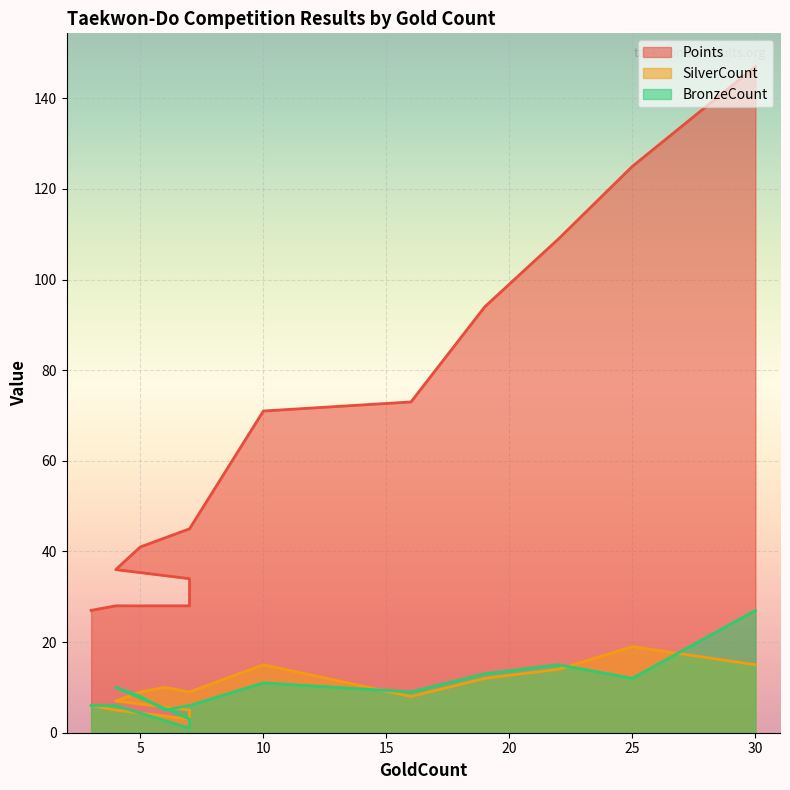

Reading left to right, list all the values displayed in this chart.

Points: 30=147	25=125	22=109	19=94	16=73	10=71	7=45	6=43	5=41	4=36	7=34	7=29	7=28	4=28	3=27
SilverCount: 30=15	25=19	22=14	19=12	16=8	10=15	7=9	6=10	5=9	4=7	7=5	7=3	7=3	4=5	3=6
BronzeCount: 30=27	25=12	22=15	19=13	16=9	10=11	7=6	6=5	5=8	4=10	7=3	7=2	7=1	4=6	3=6